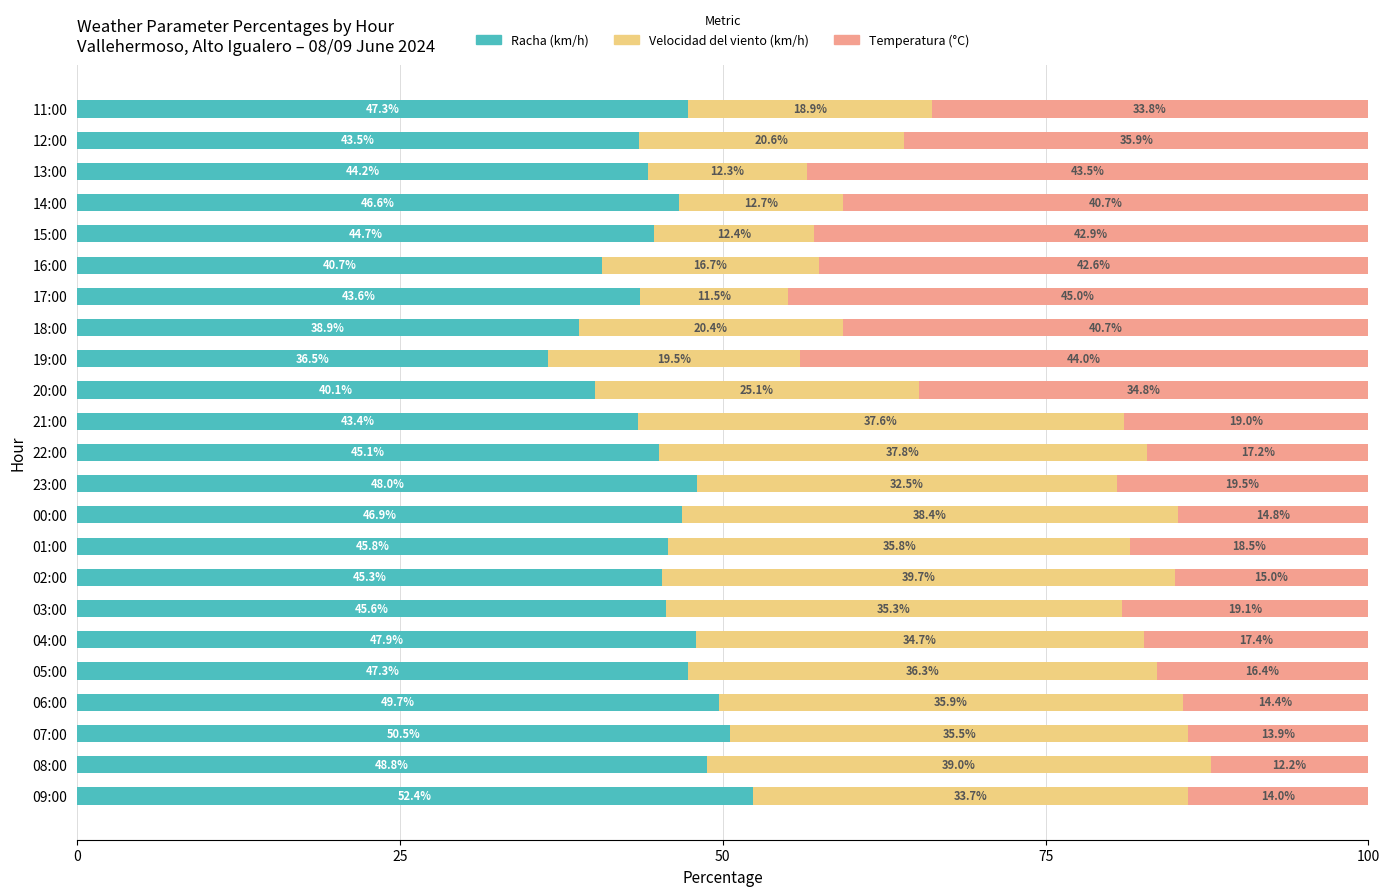

At which label does Racha (km/h) reach its minimum?

19:00